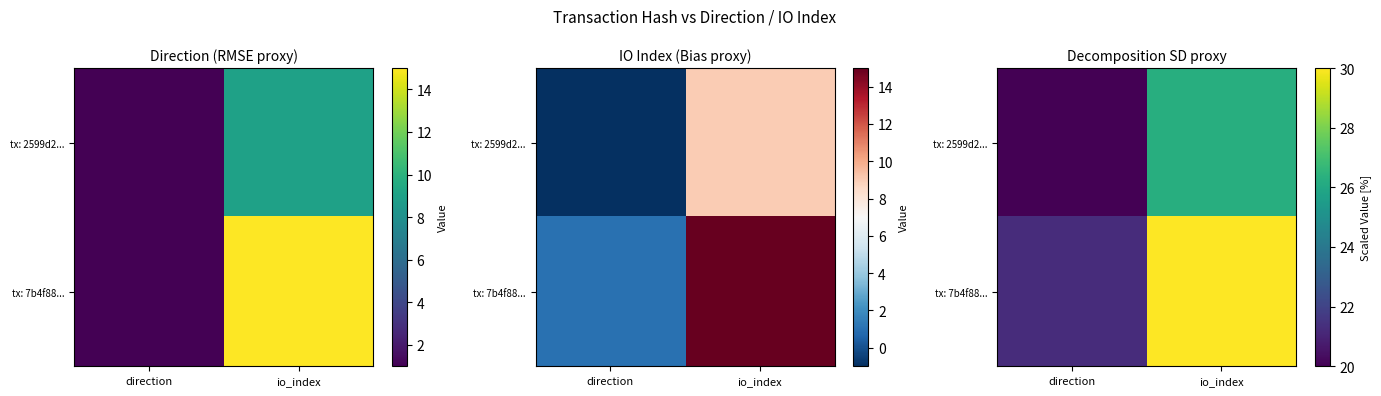

Which series has the largest range (max minus min)?

tx: 7b4f88...